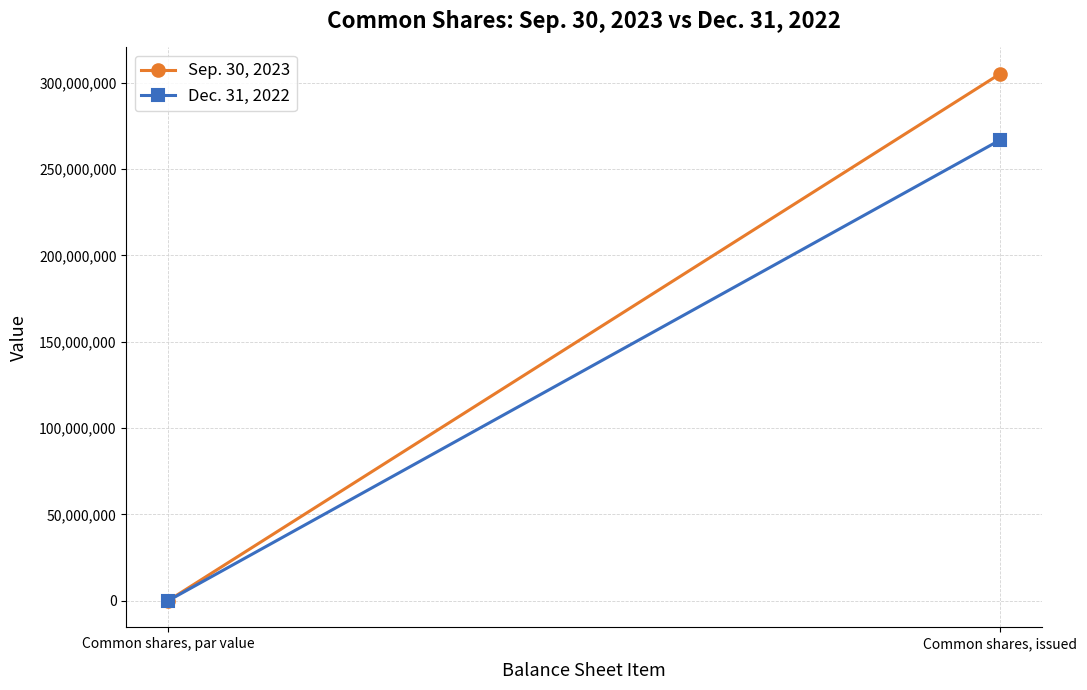

What is the difference between the maximum and minimum values in the Sep. 30, 2023 series?

305129856